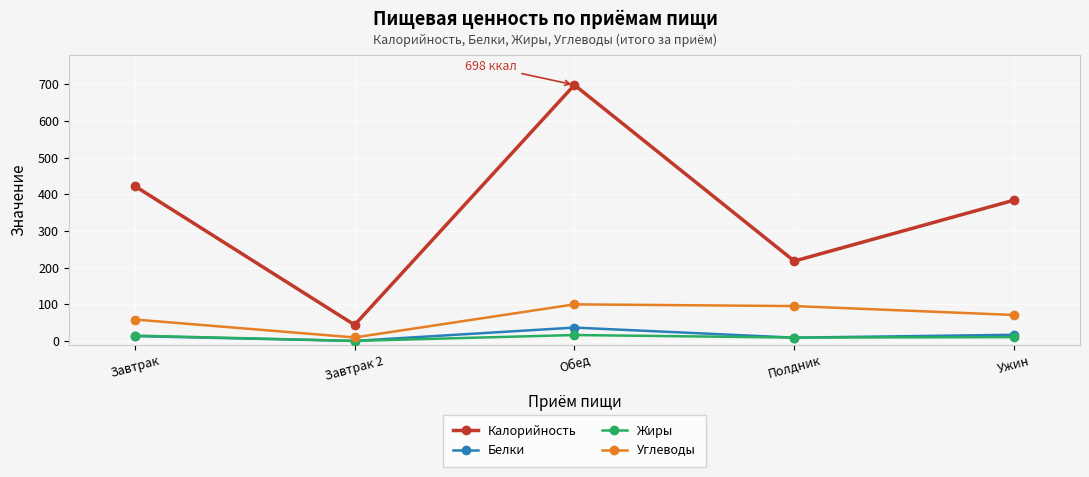

True or false: Белки has more than 2 interior local peaks.

False